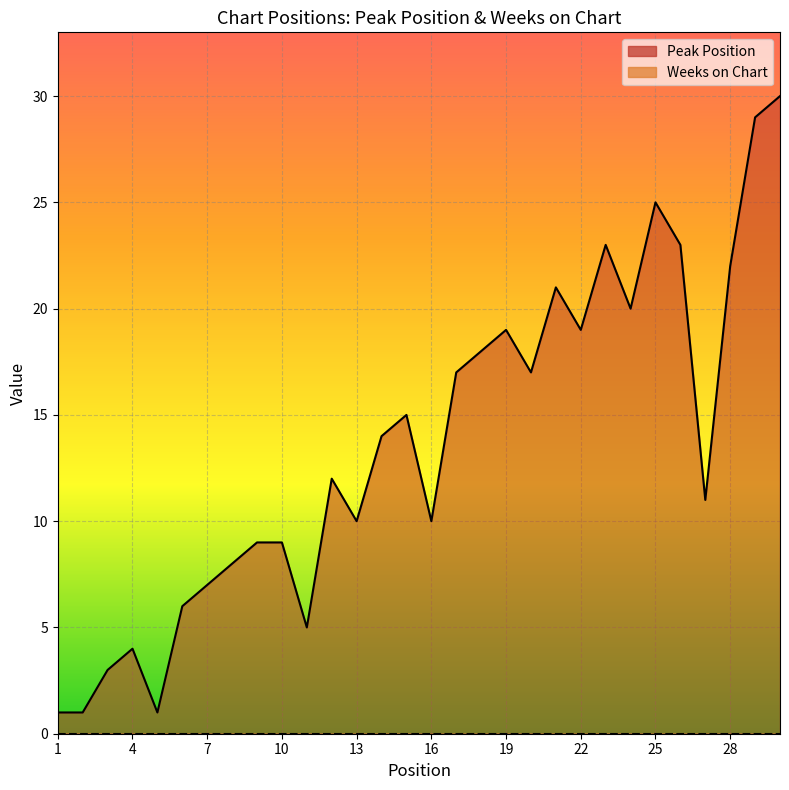

Reading left to right, what are all the values shown in this chart?

1	1	3	4	1	6	7	8	9	9	5	12	10	14	15	10	17	18	19	17	21	19	23	20	25	23	11	22	29	30